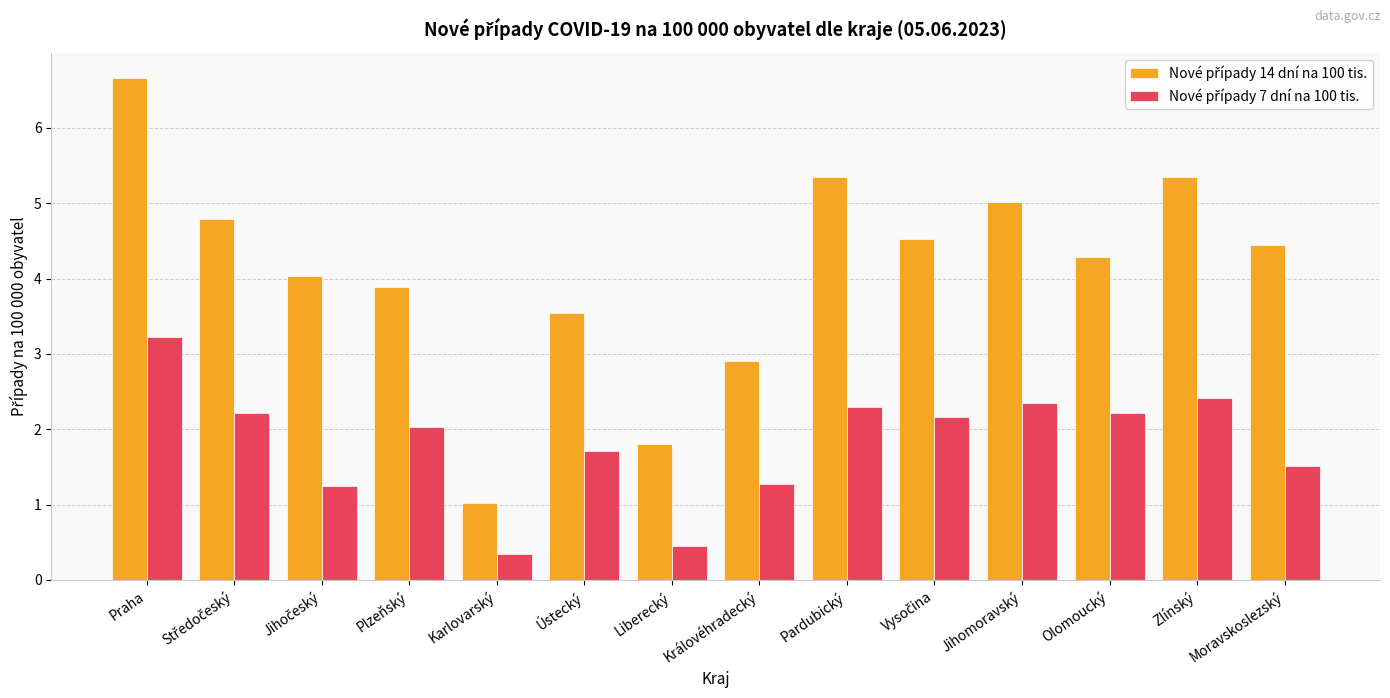

How many groups of bars are there?

14